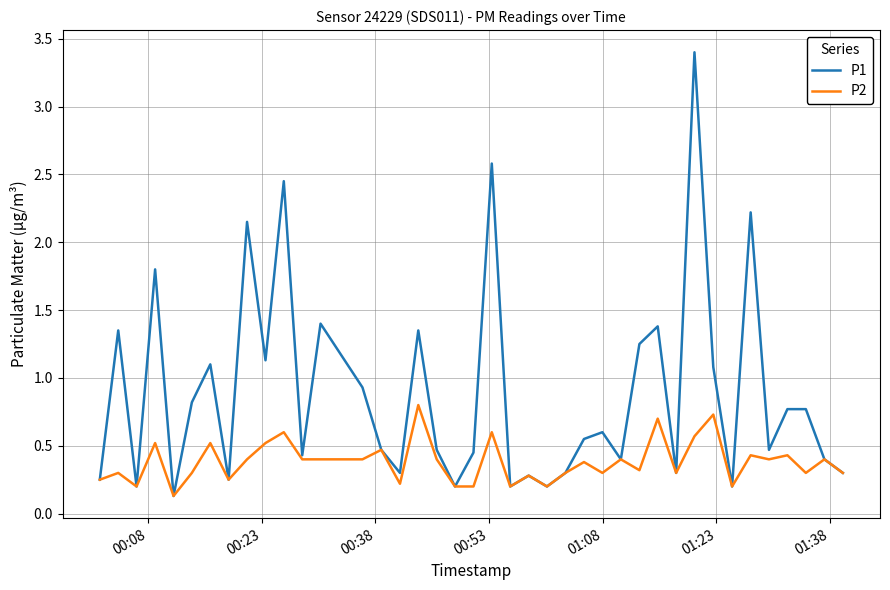

How many lines are shown in the chart?

2